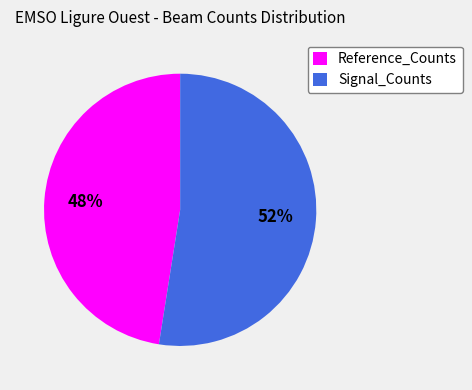

What is the majority slice?

Signal_Counts